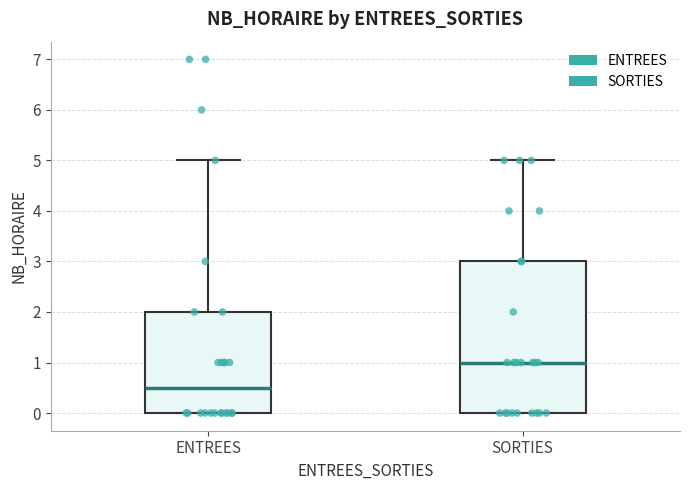

Reading left to right, transcribe this box plot: for each box, give where its median line is, the range the box spans, and where its two whiskers end, as read against the y-axis. The values are not printed on the chart, so give them approximately, as read against the axis.

ENTREES: median 0.5, box 0.0 to 2.0, whiskers 0.0 to 5.0
SORTIES: median 1.0, box 0.0 to 3.0, whiskers 0.0 to 5.0